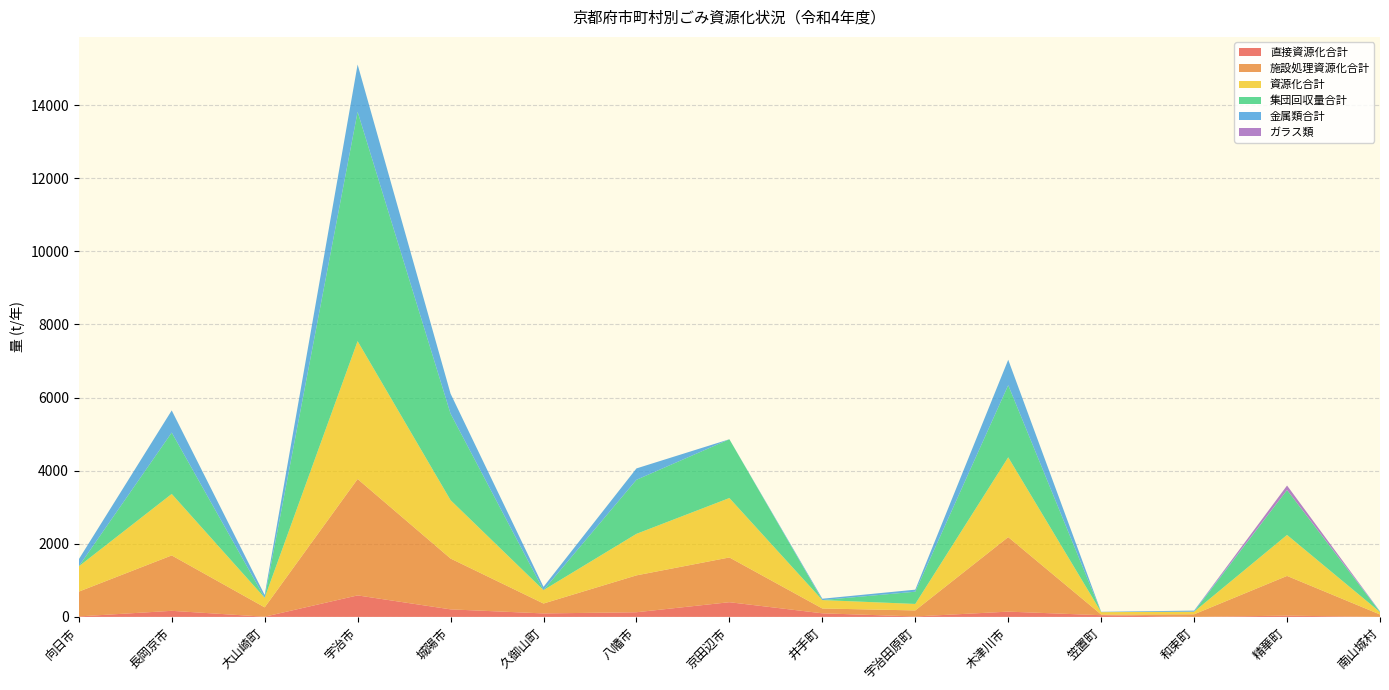

Reading left to right, what are all the values shown in this chart?

直接資源化合計: 向日市=13	長岡京市=166	大山崎町=5	宇治市=588	城陽市=206	久御山町=95	八幡市=127	京田辺市=402	井手町=98	宇治田原町=12	木津川市=144	笠置町=46	和束町=0	精華町=34	南山城村=0
施設処理資源化合計: 向日市=678	長岡京市=1516	大山崎町=256	宇治市=3184	城陽市=1391	久御山町=271	八幡市=1009	京田辺市=1224	井手町=132	宇治田原町=165	木津川市=2039	笠置町=19	和束町=71	精華町=1087	南山城村=66
資源化合計: 向日市=691	長岡京市=1682	大山崎町=261	宇治市=3772	城陽市=1597	久御山町=366	八幡市=1136	京田辺市=1626	井手町=230	宇治田原町=177	木津川市=2183	笠置町=65	和束町=71	精華町=1121	南山城村=66
集団回収量合計: 向日市=0	長岡京市=1679	大山崎町=0	宇治市=6276	城陽市=2366	久御山町=0	八幡市=1479	京田辺市=1608	井手町=0	宇治田原町=335	木津川市=1974	笠置町=0	和束町=0	精華町=1230	南山城村=0
金属類合計: 向日市=194	長岡京市=606	大山崎町=77	宇治市=1293	城陽市=548	久御山町=90	八幡市=311	京田辺市=0	井手町=37	宇治田原町=56	木津川市=695	笠置町=9	和束町=30	精華町=0	南山城村=19
ガラス類: 向日市=0	長岡京市=0	大山崎町=0	宇治市=0	城陽市=0	久御山町=0	八幡市=0	京田辺市=0	井手町=0	宇治田原町=0	木津川市=0	笠置町=0	和束町=0	精華町=122	南山城村=0